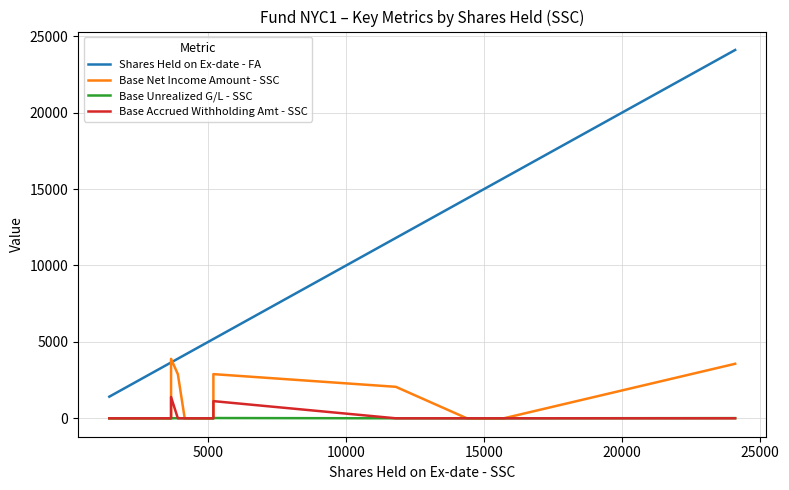

At how many categories does at least one series exceed 17188?

1